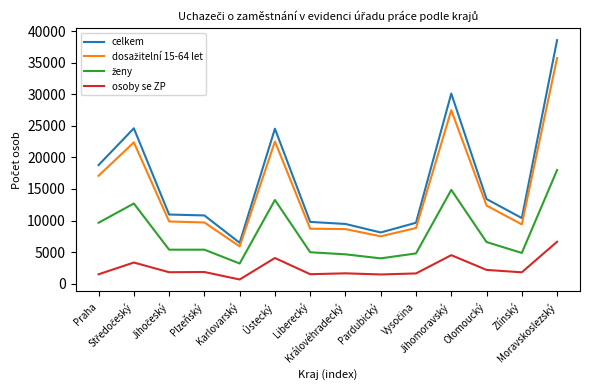

What is the maximum value shown in the chart?

38553